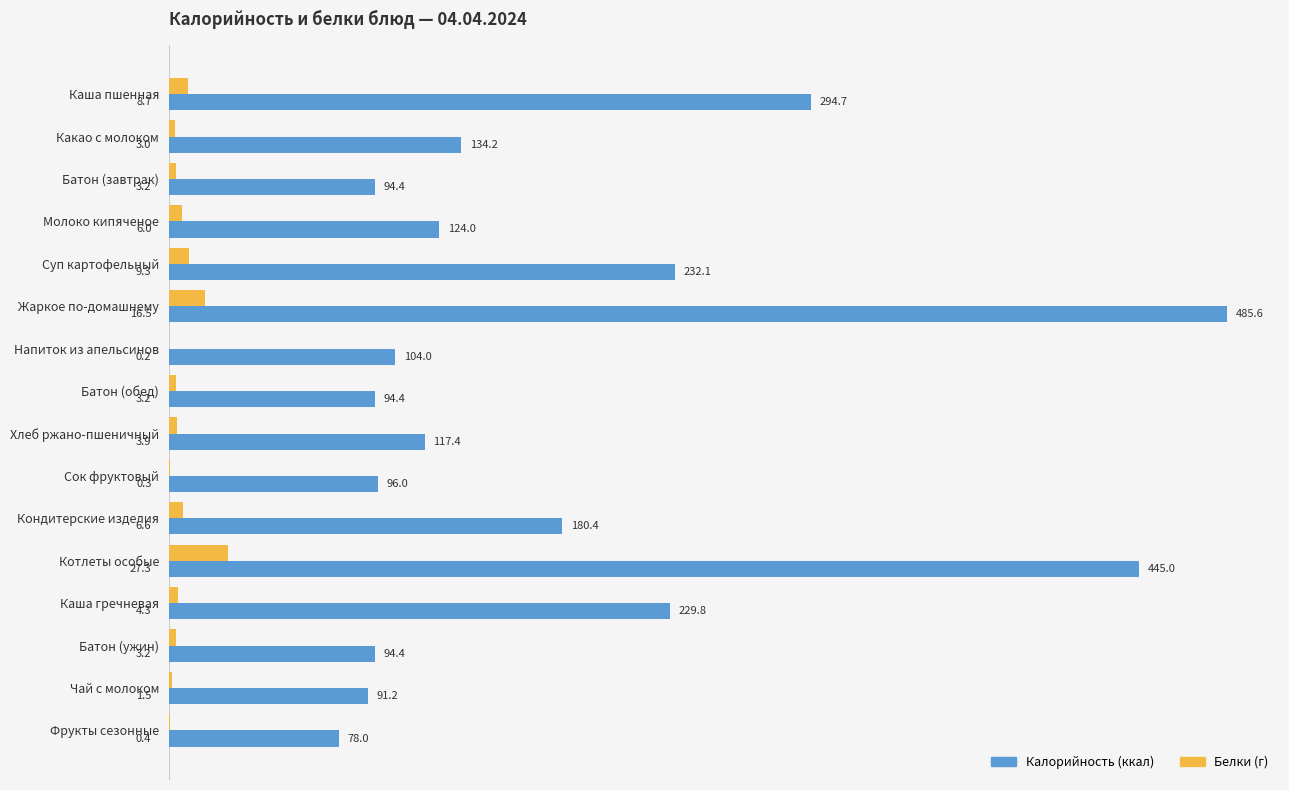

Which label corresponds to the largest value in the chart?

Жаркое по-домашнему